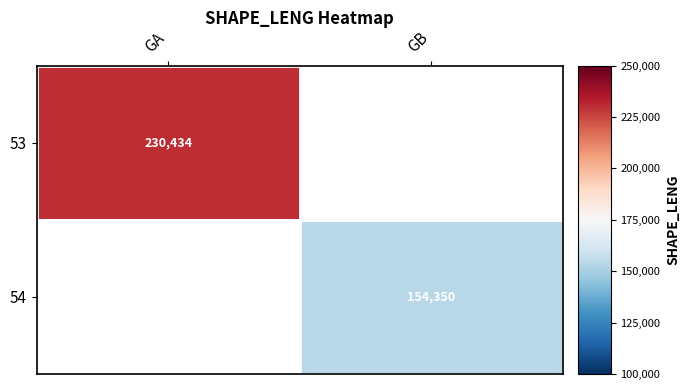

What is the smallest value displayed?

154349.7